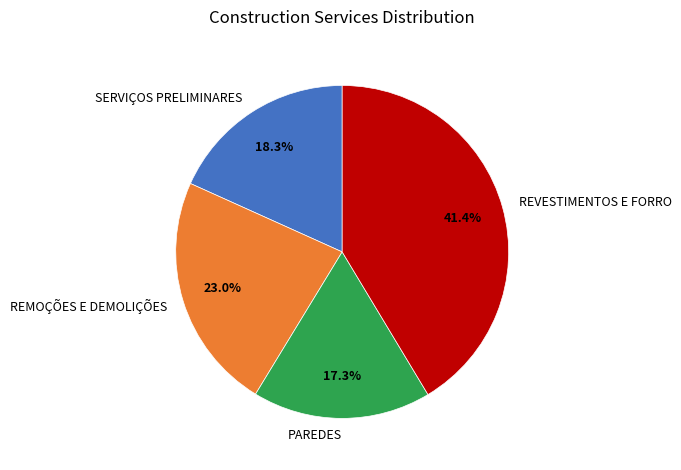

Which category has the smallest portion of the pie?

PAREDES